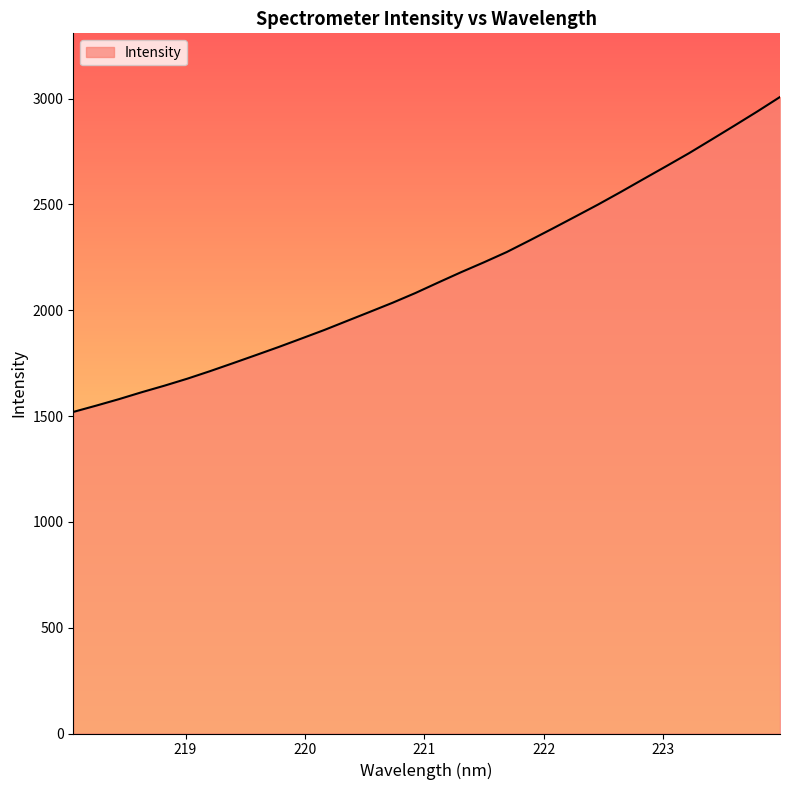

What is the maximum value shown in the chart?

3007.7